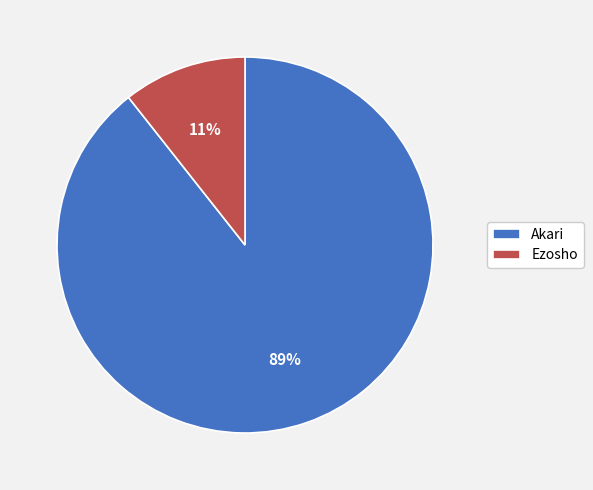

Which slice is the largest?

Akari